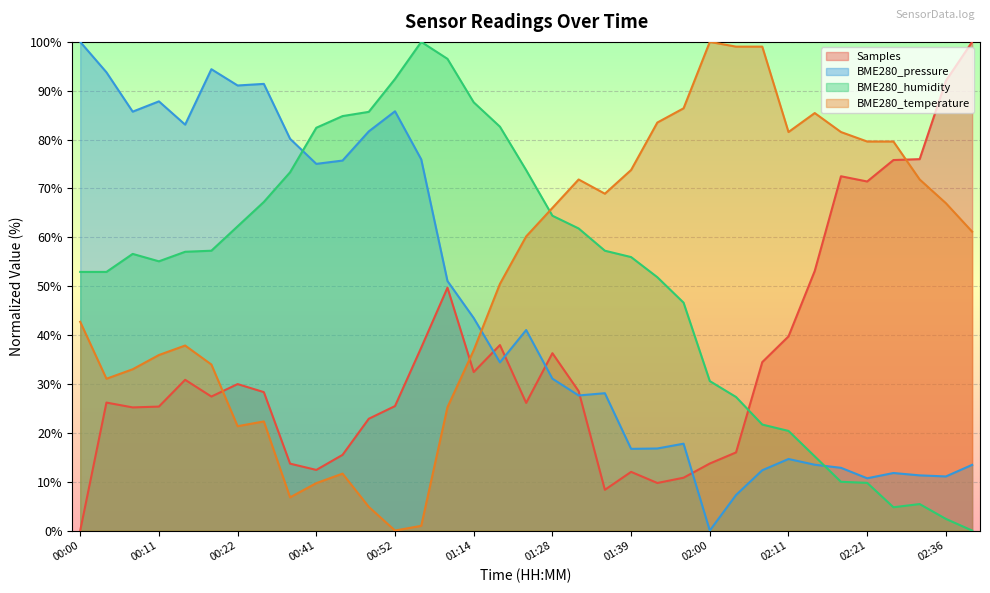

The BME280_pressure series shows 25.8 at 00:03. True or false?

False